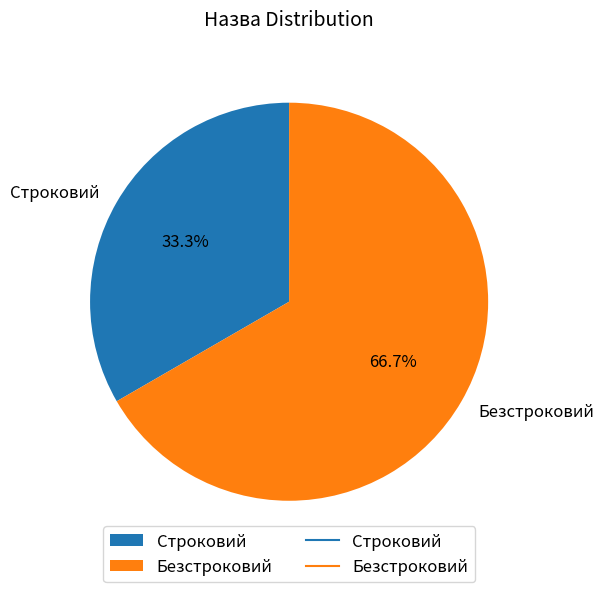

Is the sum of Безстроковий and Строковий greater than half?

Yes